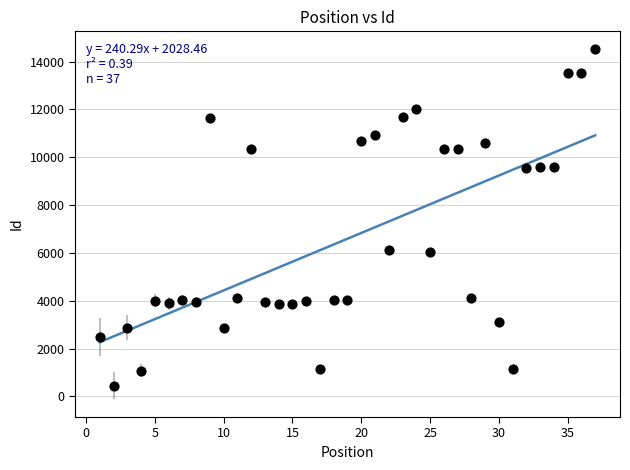

What is the range of X values (max minus min)?

36